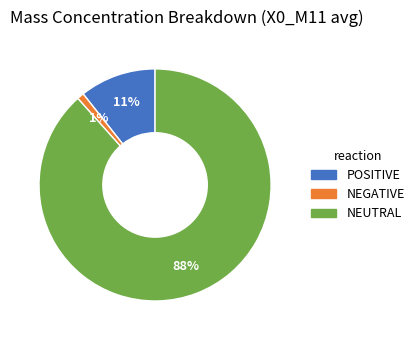

Does any single category account for the majority?

Yes